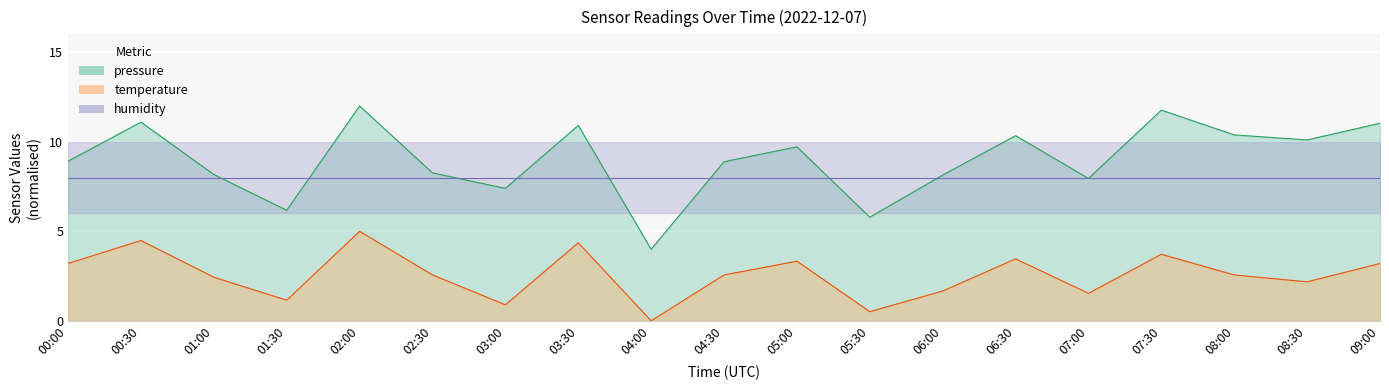

Is it true that temperature equals 1.5 at 09:00?

False